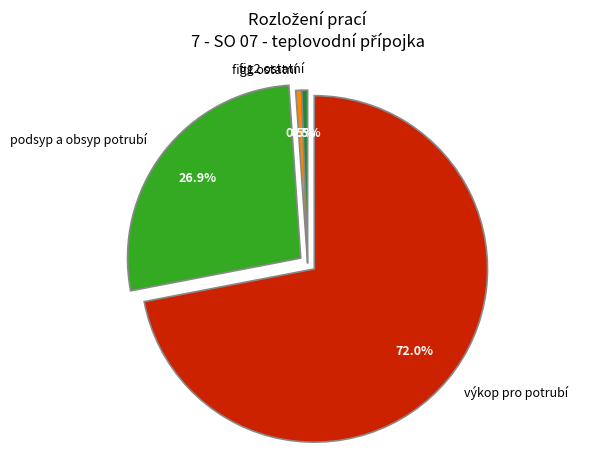

Count the number of slices in the pie.

4